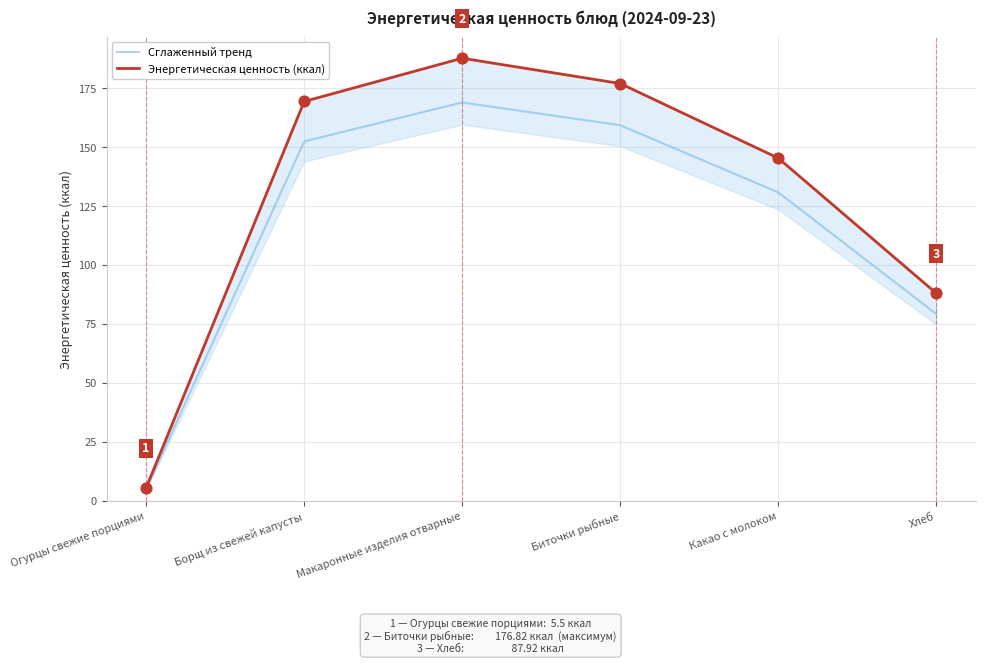

What is the change in value from Борщ из свежей капусты to Хлеб?

-81.3